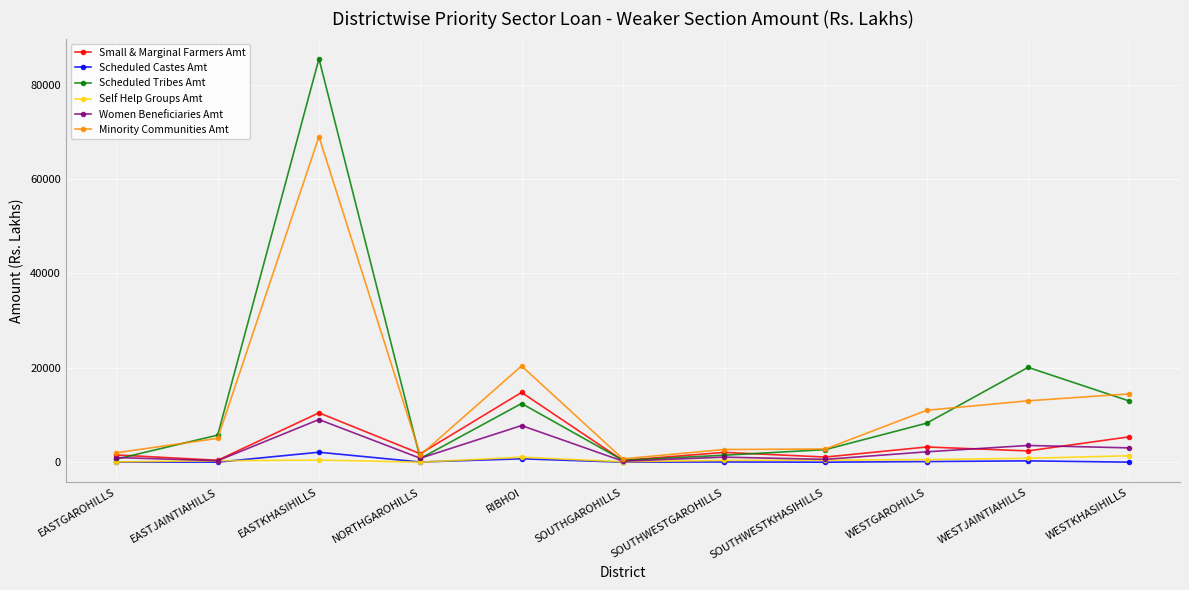

True or false: Women Beneficiaries Amt has more than 2 points higher than both neighbors.

True